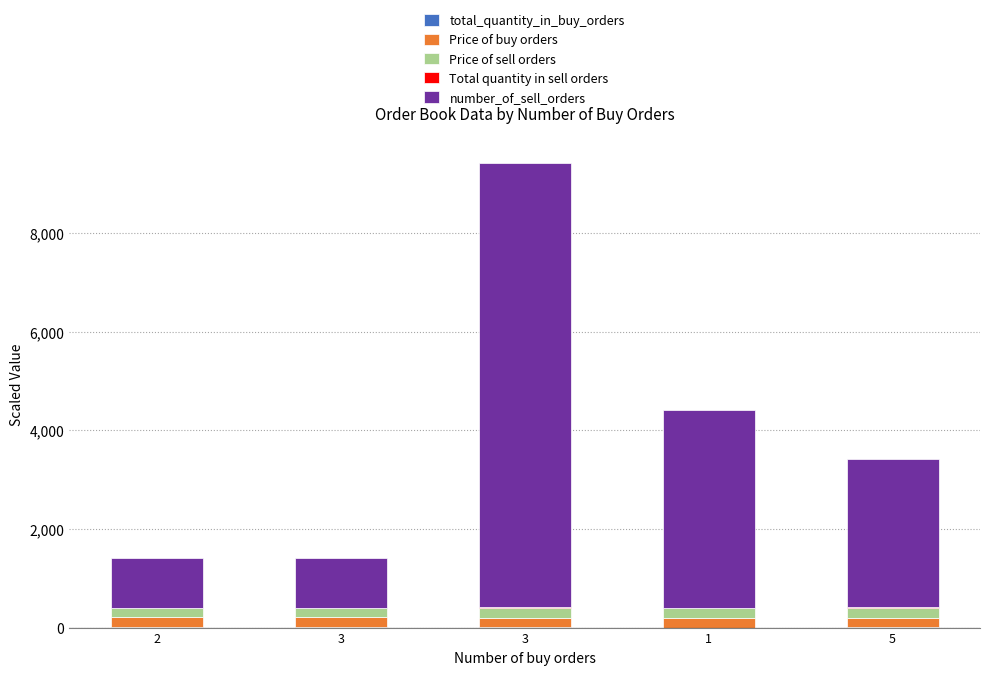

Does the chart contain stacked bars?

Yes